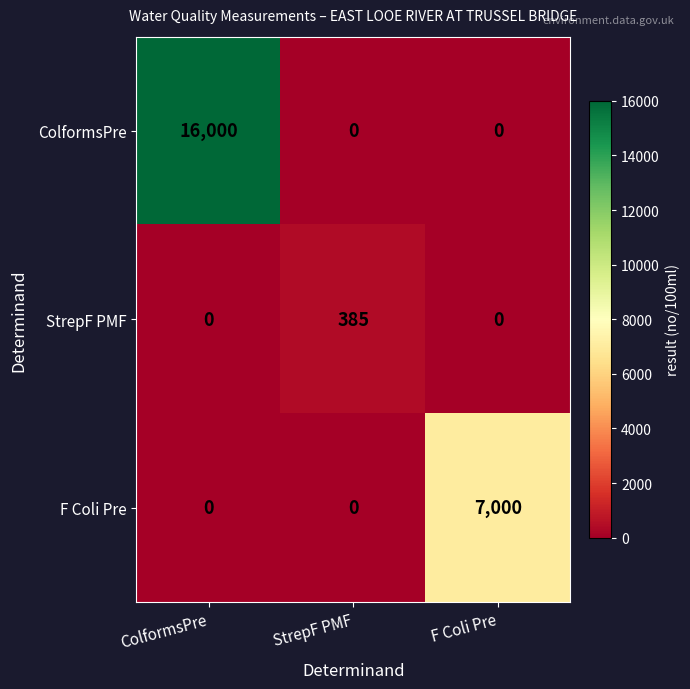

How many categories are shown in the chart?

3